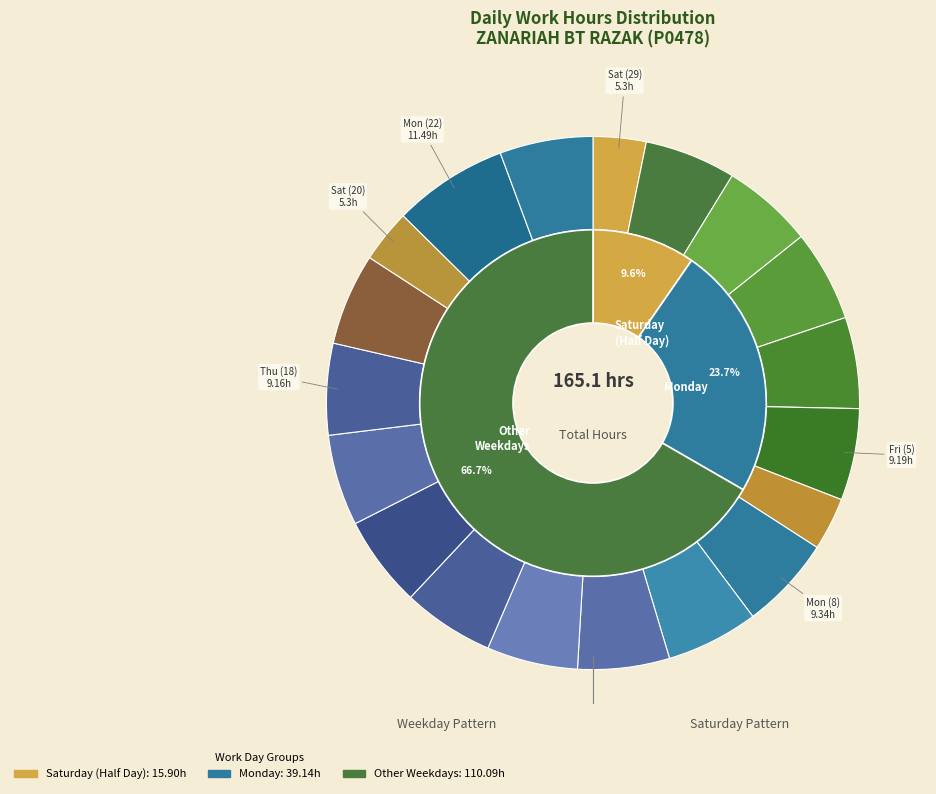

Between Fri (12) and Tue (2), which is larger?

Tue (2)